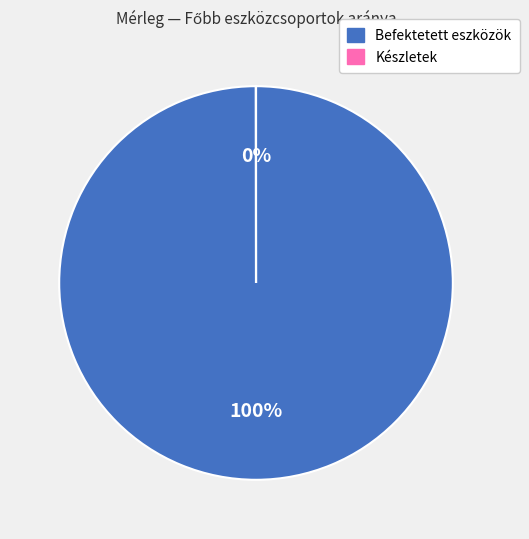

Does any single category account for the majority?

Yes